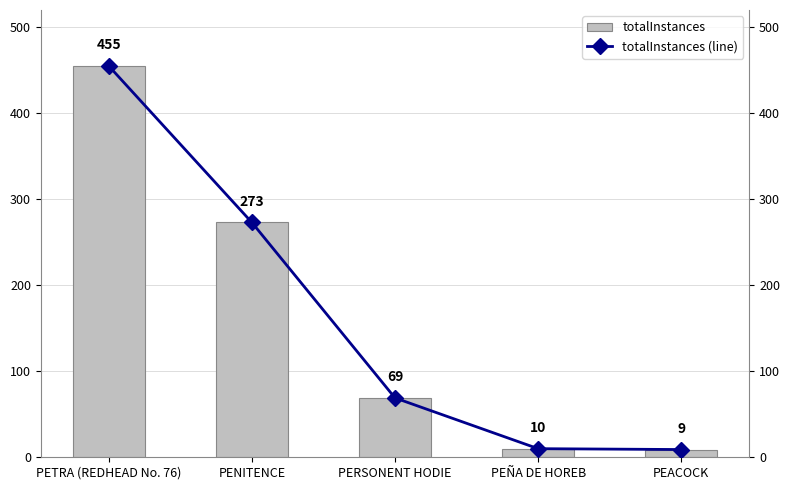

What is the approximate value of totalInstances (line) at PETRA (REDHEAD No. 76), to the nearest 50?

450